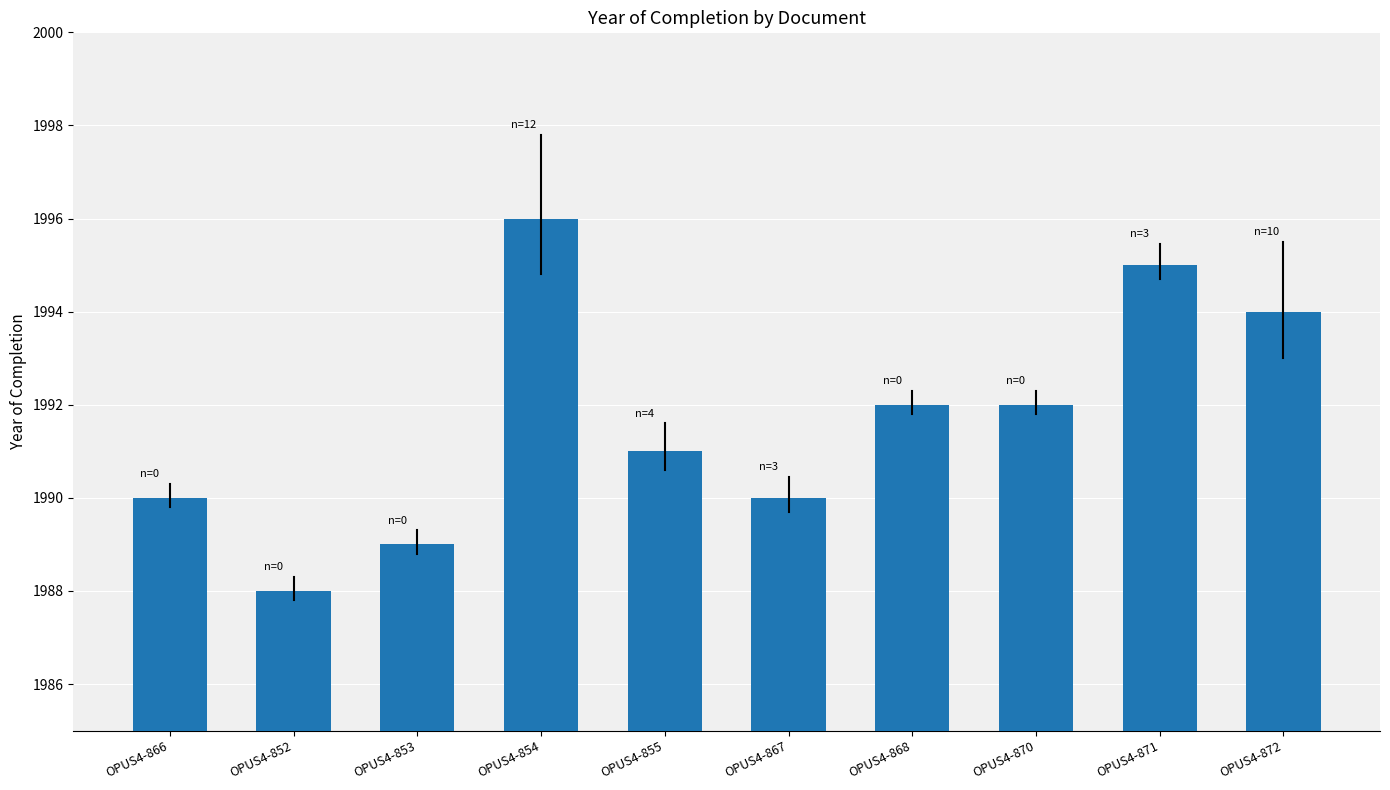

Reading right to left, list all the values displayed in this chart.

OPUS4-872=1994	OPUS4-871=1995	OPUS4-870=1992	OPUS4-868=1992	OPUS4-867=1990	OPUS4-855=1991	OPUS4-854=1996	OPUS4-853=1989	OPUS4-852=1988	OPUS4-866=1990